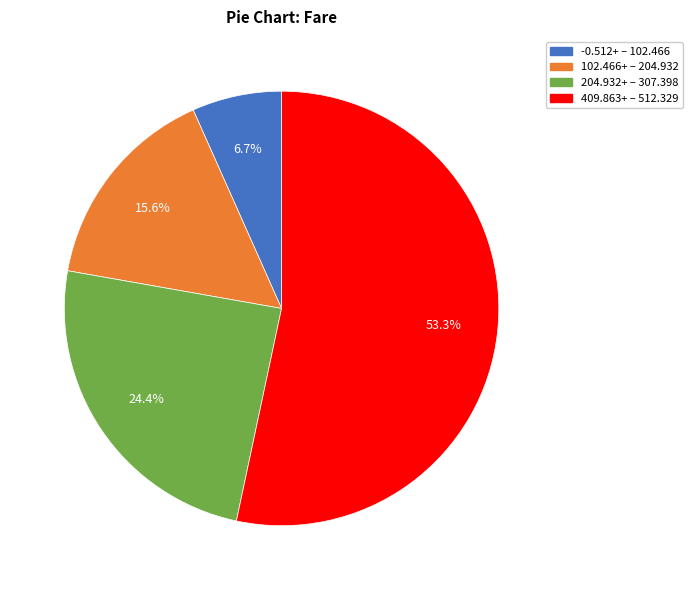

Is there a majority slice in this chart?

Yes